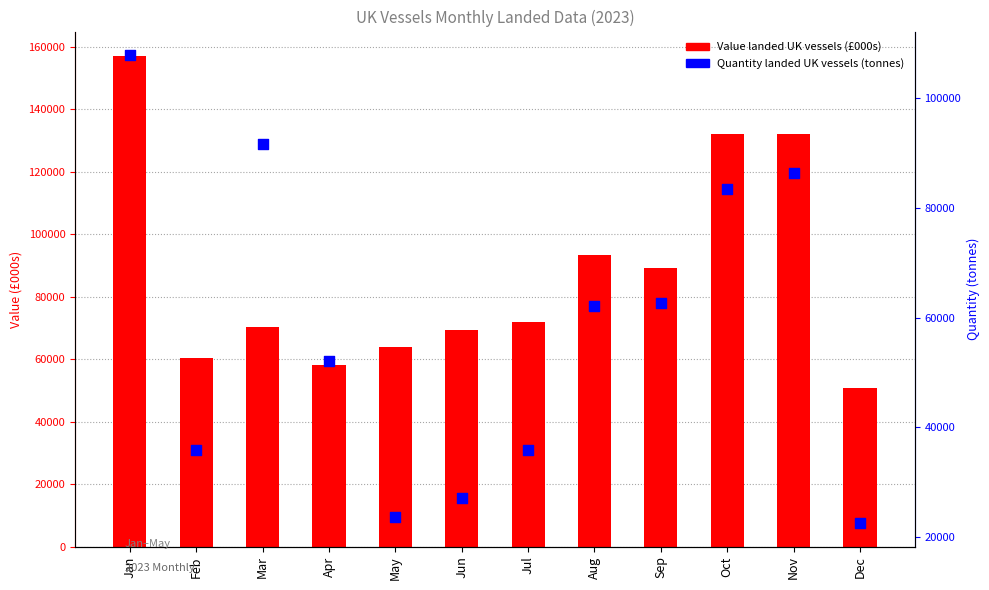

Which series contains the highest Y value?

Value landed UK vessels (£000s)